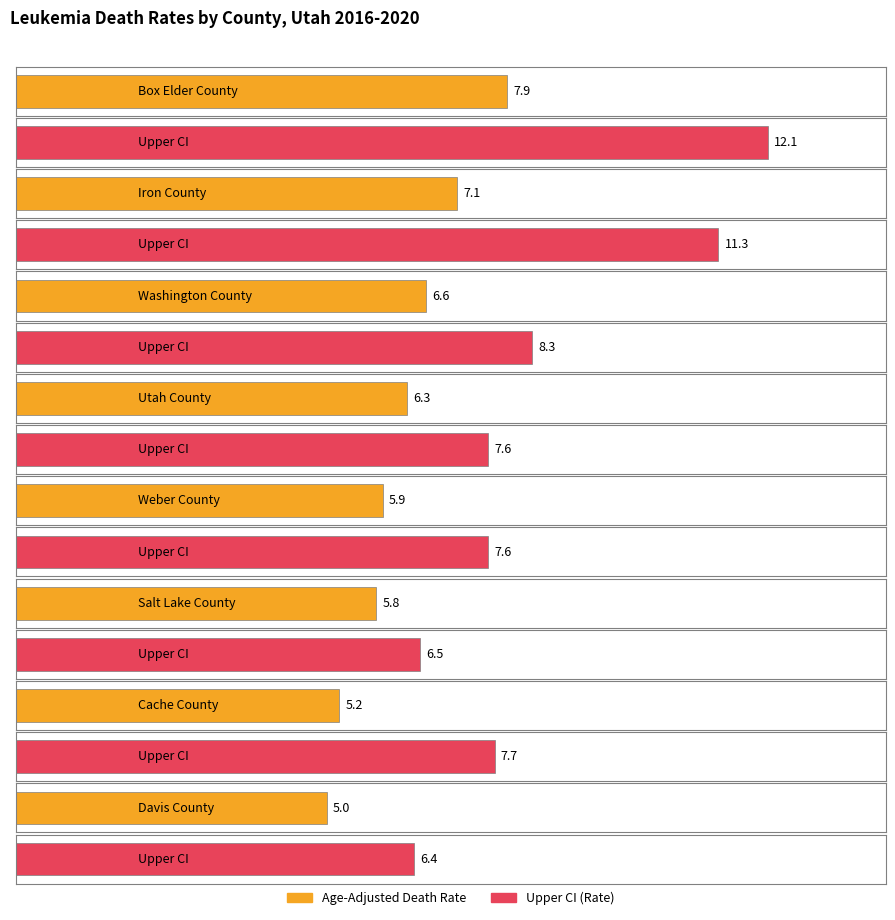

What is the spread (max minus min) of values at Weber County?

1.7